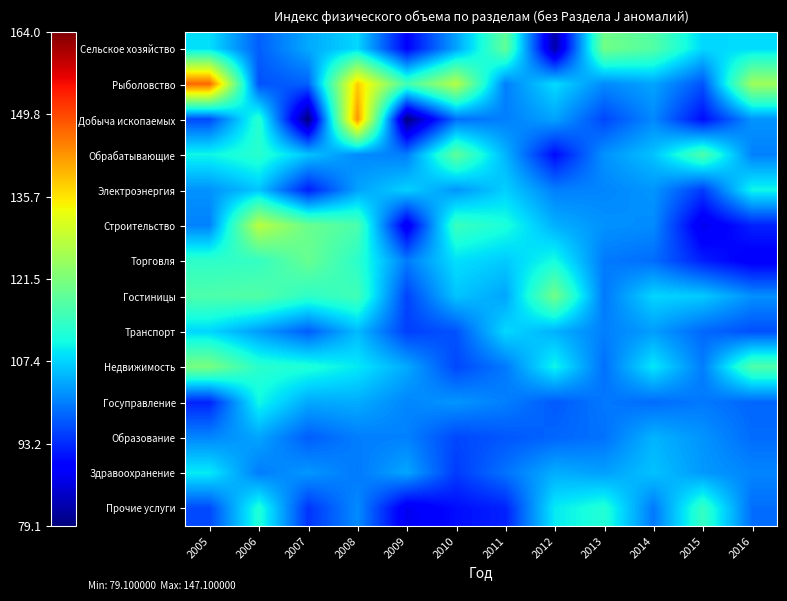

At how many categories does at least one series exceed 105?

12